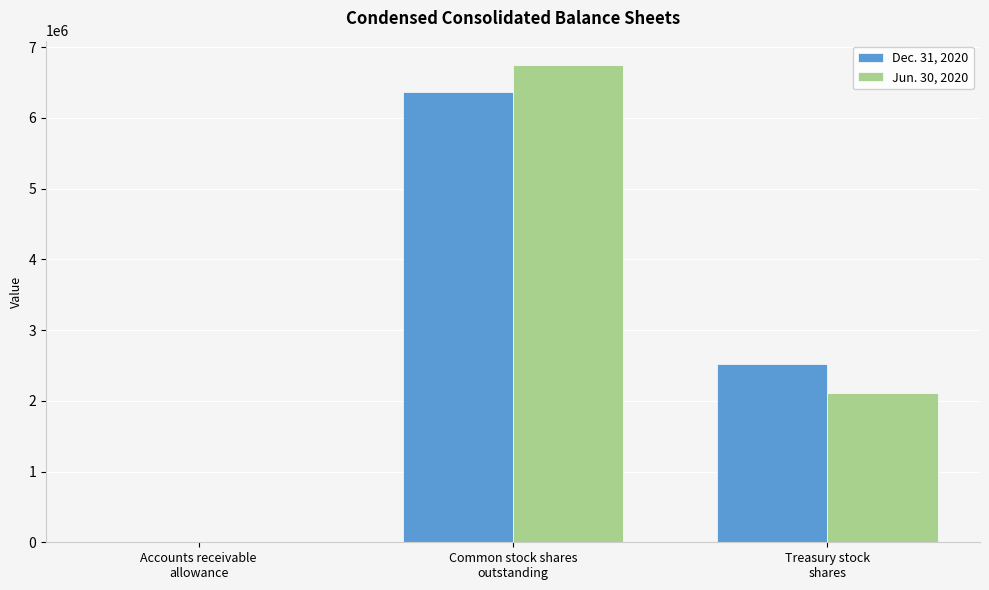

What is the maximum value shown in the chart?

6752372